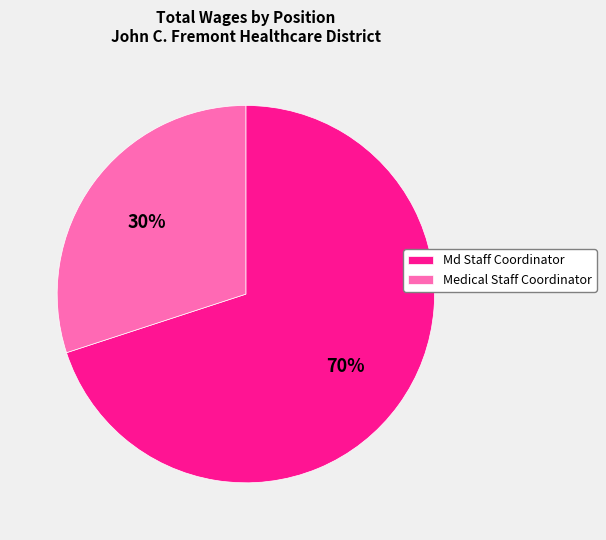

Do Md Staff Coordinator and Medical Staff Coordinator together represent more than half of the pie?

Yes